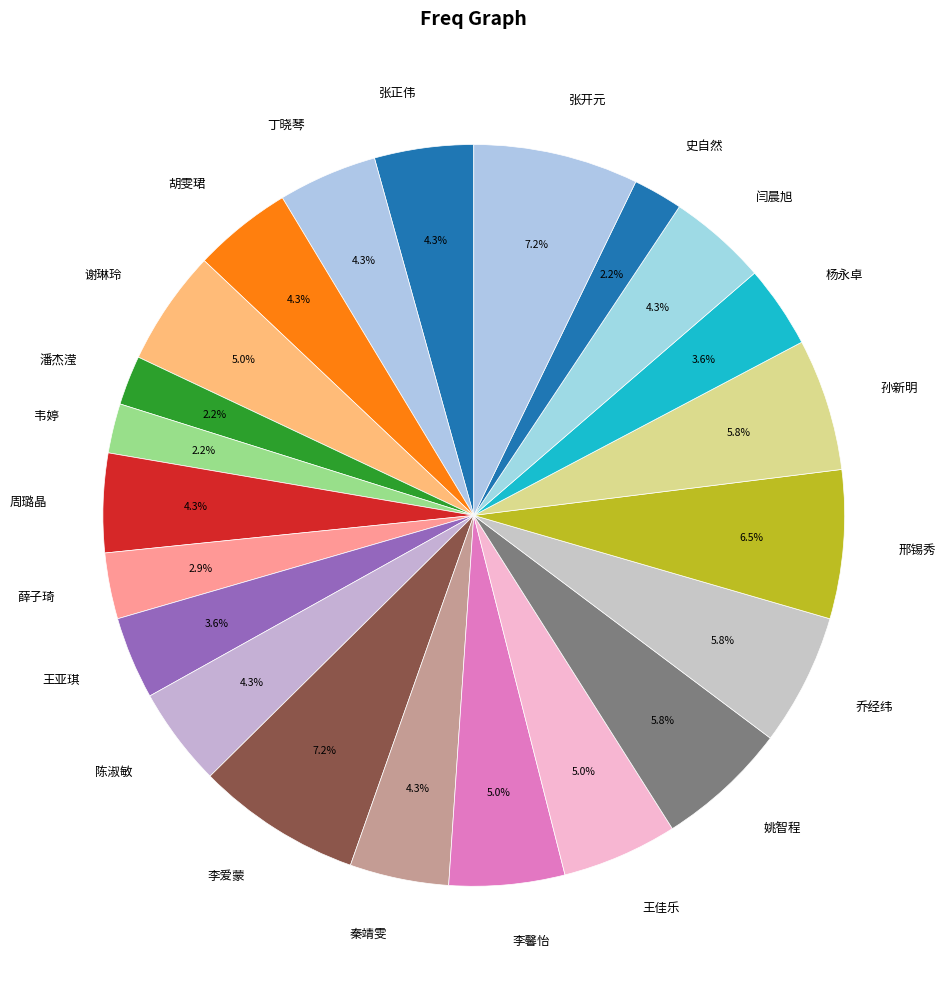

How many slices are in this pie chart?

22